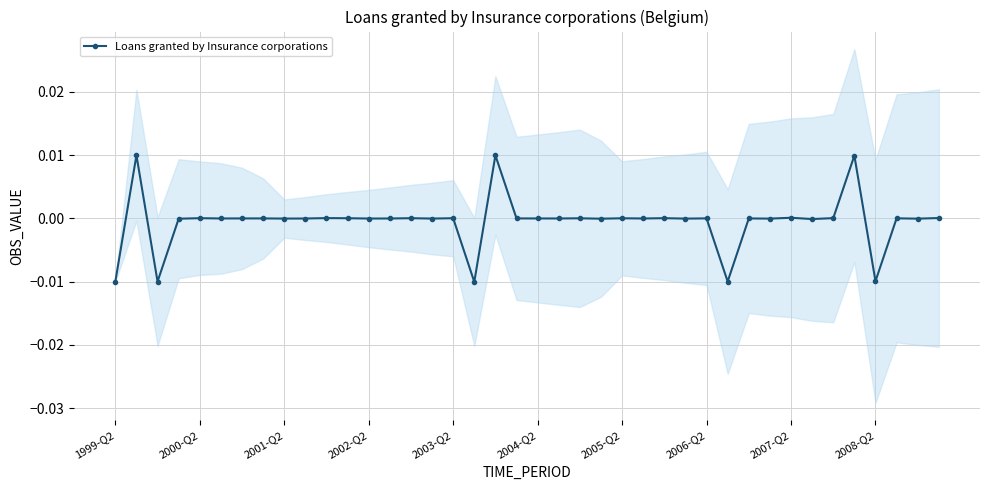

The value of Loans granted by Insurance corporations at 2002-Q2 is -0.0. True or false?

True